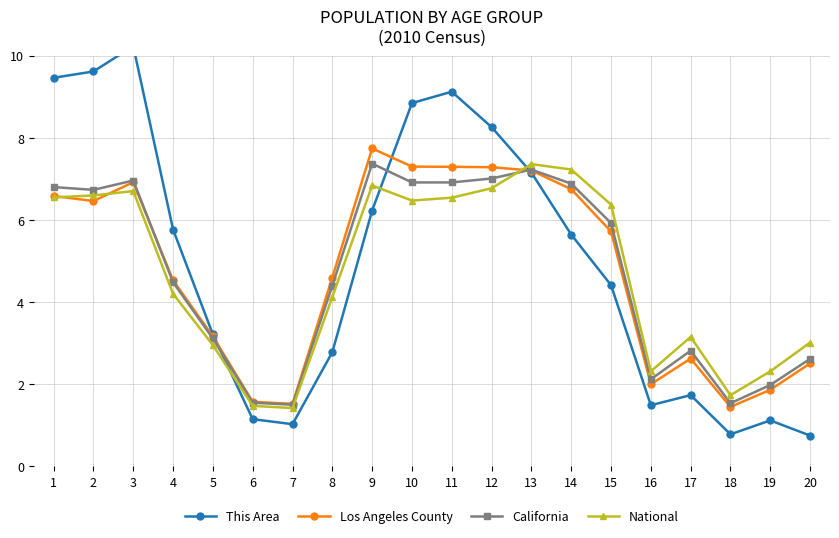

What is the minimum value shown in the chart?

0.7